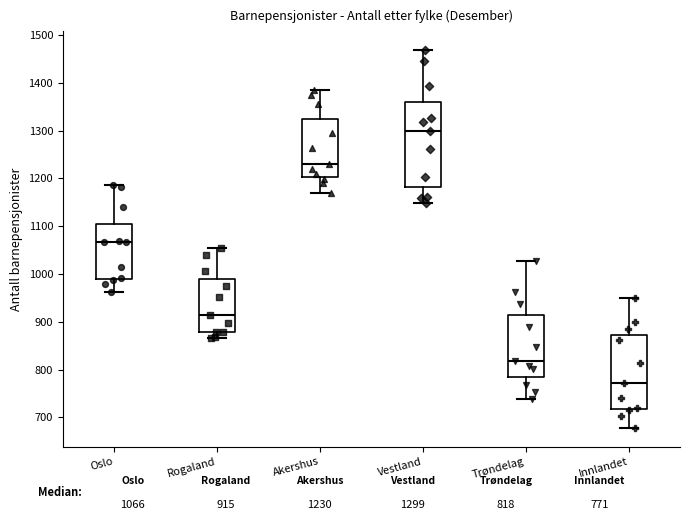

Reading left to right, transcribe this box plot: for each box, give where its median line is, the range the box spans, and where its two whiskers end, as read against the y-axis. The values are not printed on the chart, so give them approximately, as read against the axis.

Oslo: median 1070, box 990 to 1110, whiskers 960 to 1190
Rogaland: median 920, box 880 to 990, whiskers 870 to 1050
Akershus: median 1230, box 1200 to 1330, whiskers 1170 to 1390
Vestland: median 1300, box 1180 to 1360, whiskers 1150 to 1470
Trøndelag: median 820, box 780 to 910, whiskers 740 to 1030
Innlandet: median 770, box 720 to 870, whiskers 680 to 950